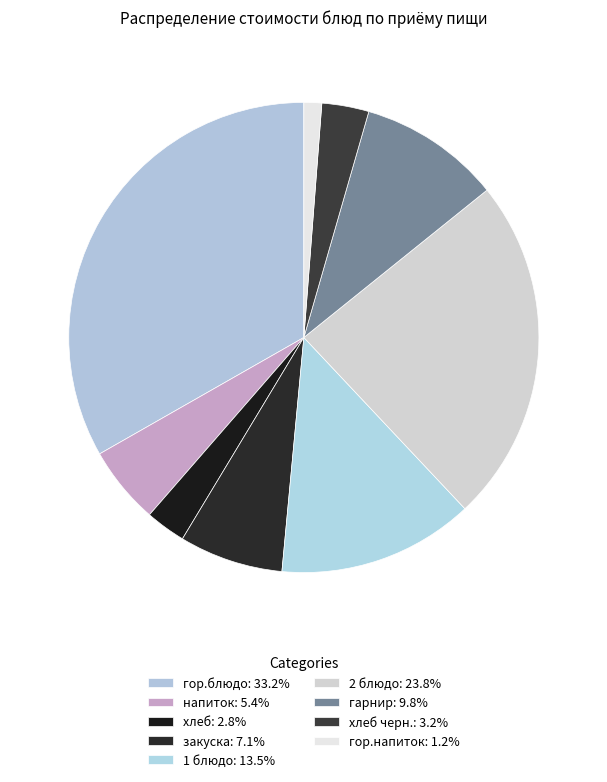

How many slices are in this pie chart?

9